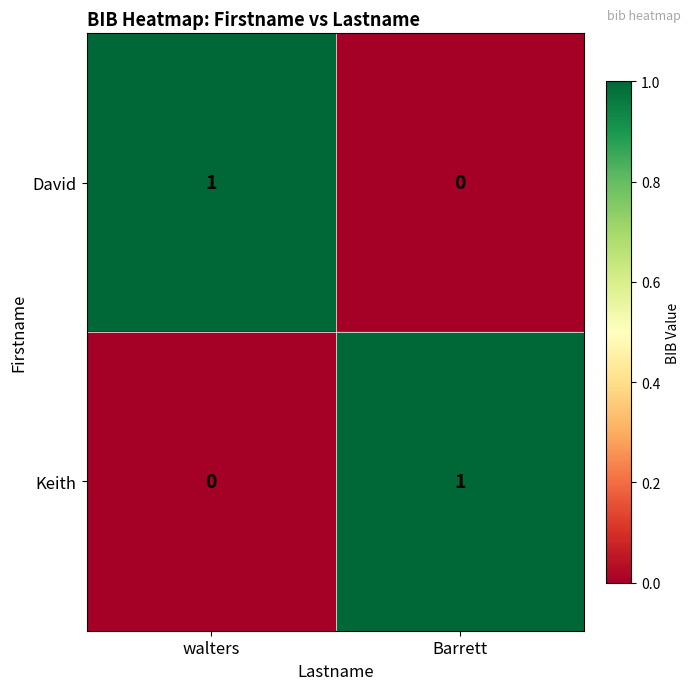

Rank the series at Barrett from lowest to highest value.

David, Keith